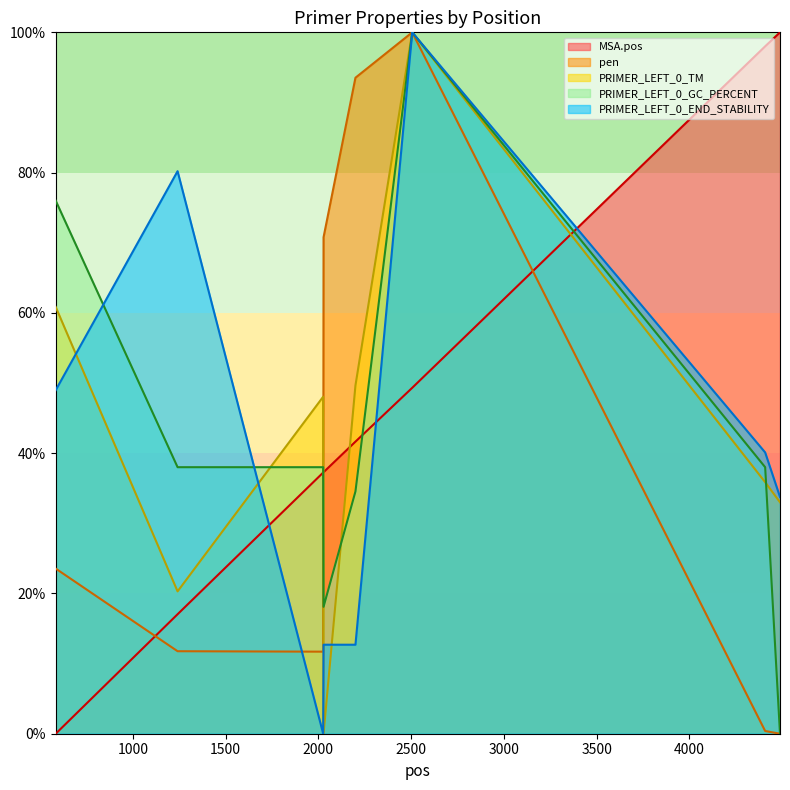

At which category does PRIMER_LEFT_0_GC_PERCENT reach its first local peak?

2506